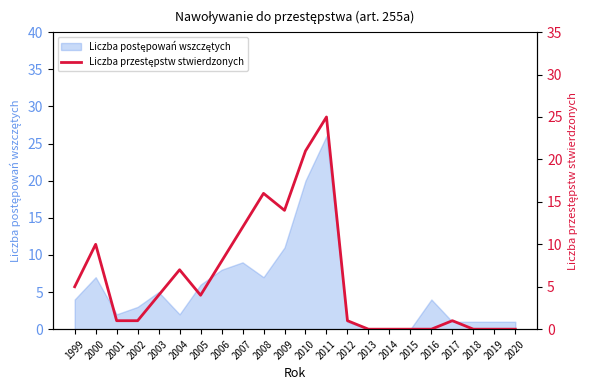

What is the greatest value displayed?

25